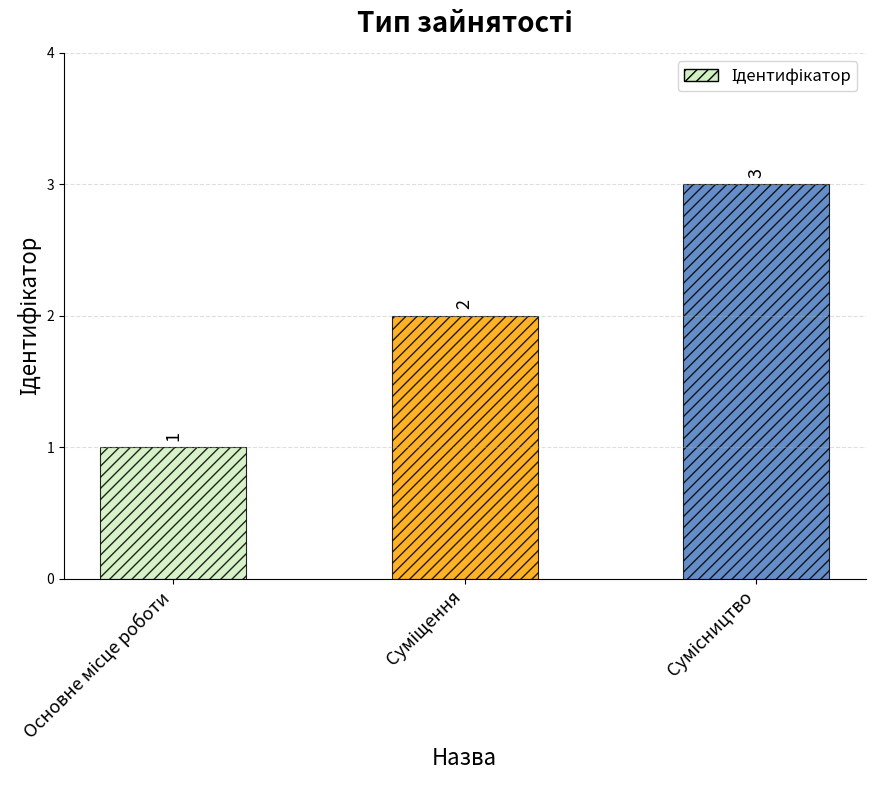

Count the values in the range 1 to 3.

3